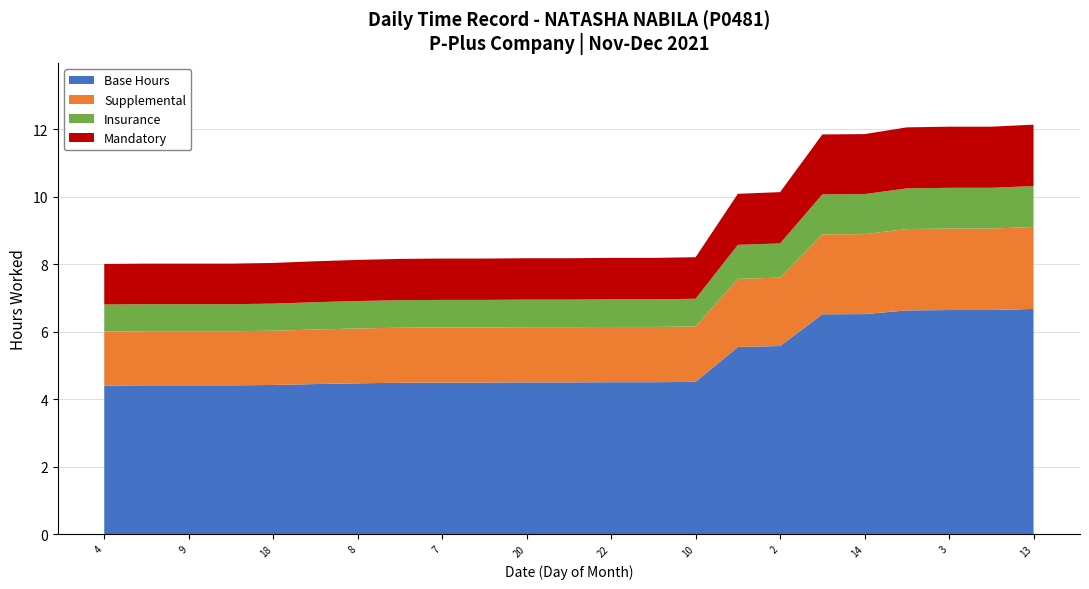

True or false: Base Hours has a value of 4.5 at 22.

True